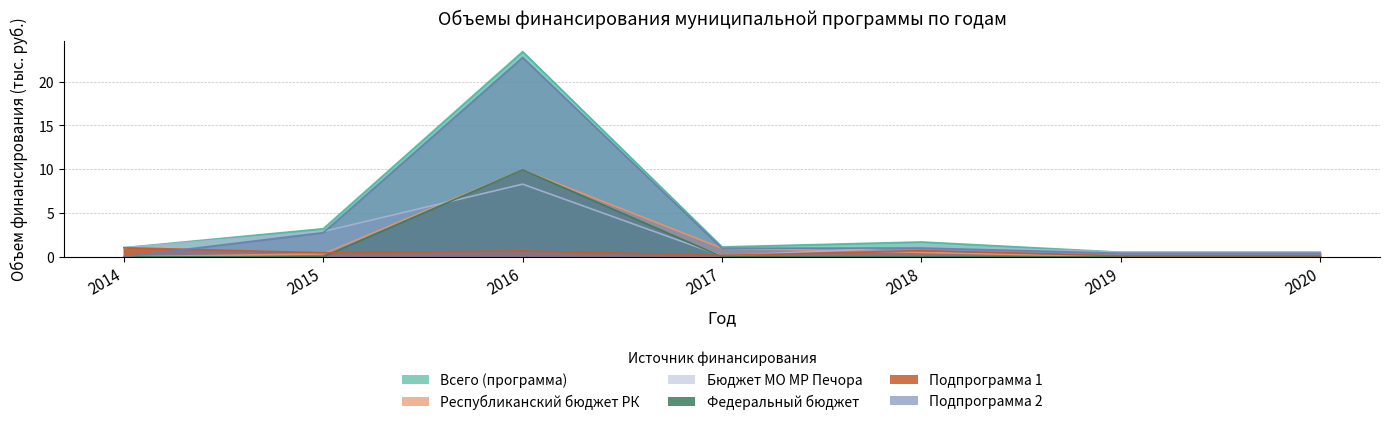

Which series has the largest range (max minus min)?

Всего (программа)